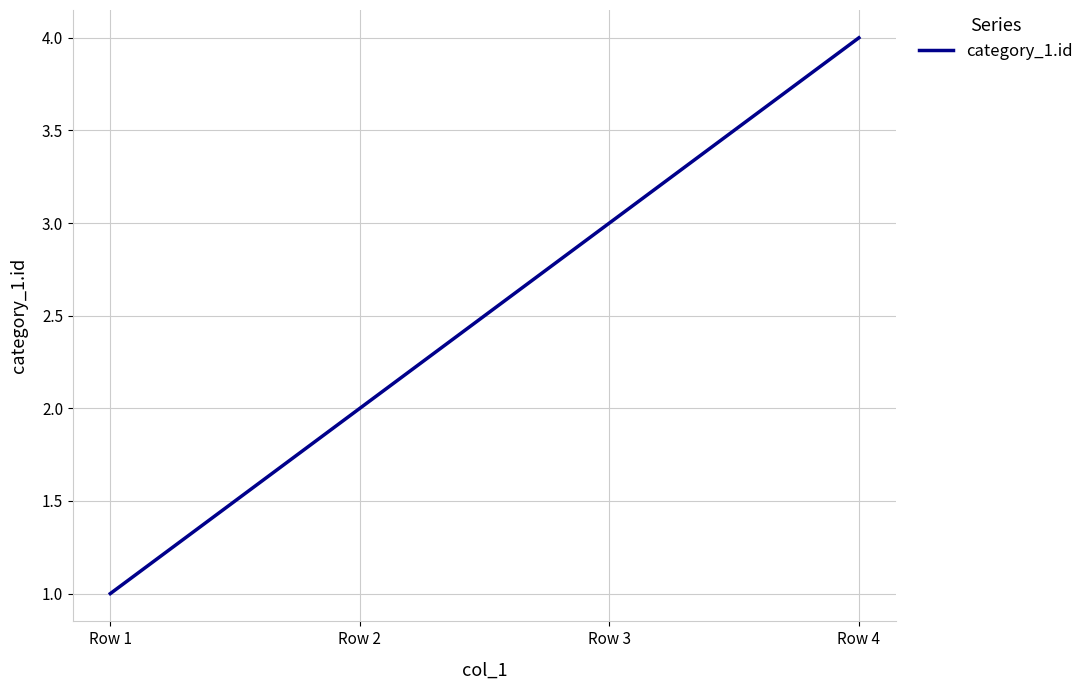

What is the sum of the values at Row 4 and Row 2?

6